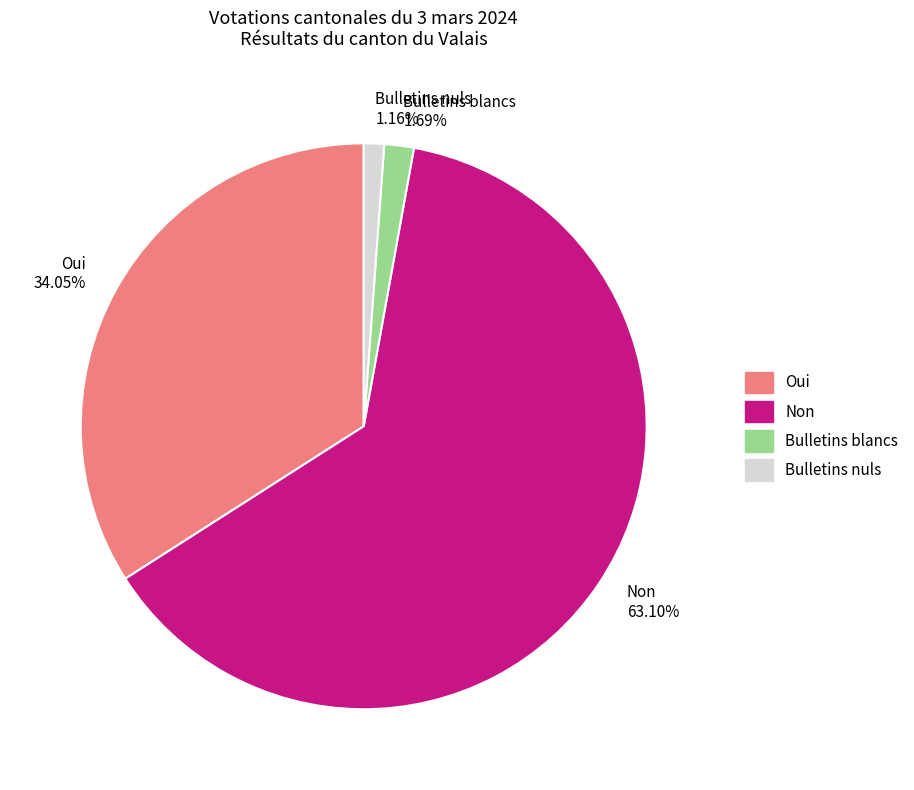

To the nearest percent, what is the difference between the Non and Bulletins nuls slice percentages?

62%